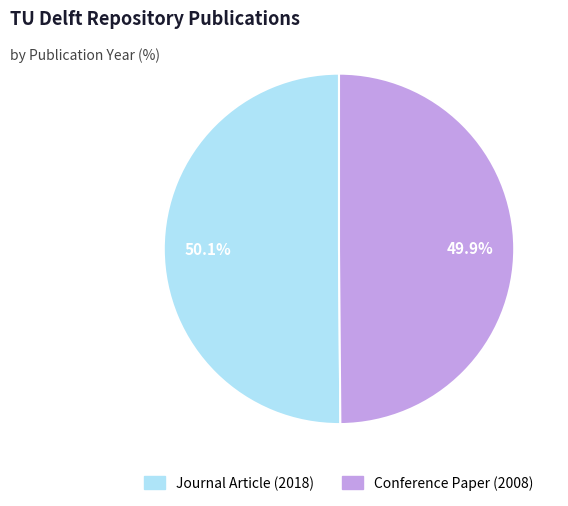

What portion of the pie excludes Conference Paper (2008)?

50.1%